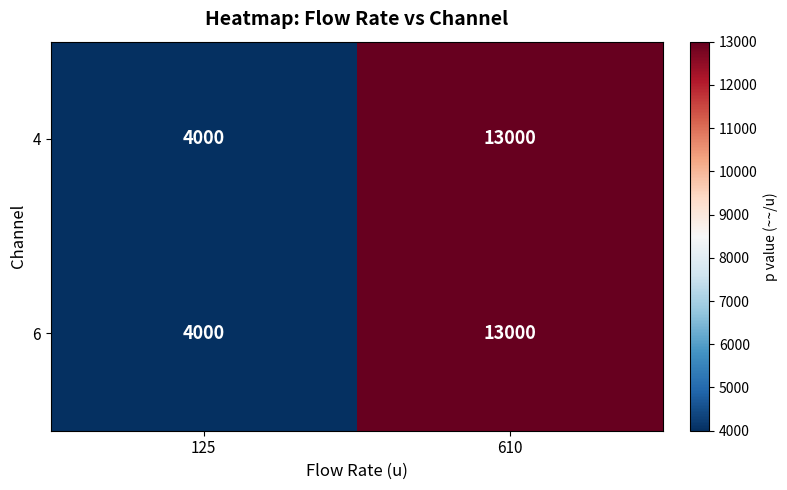

What is the total value across all series at 125?

8000